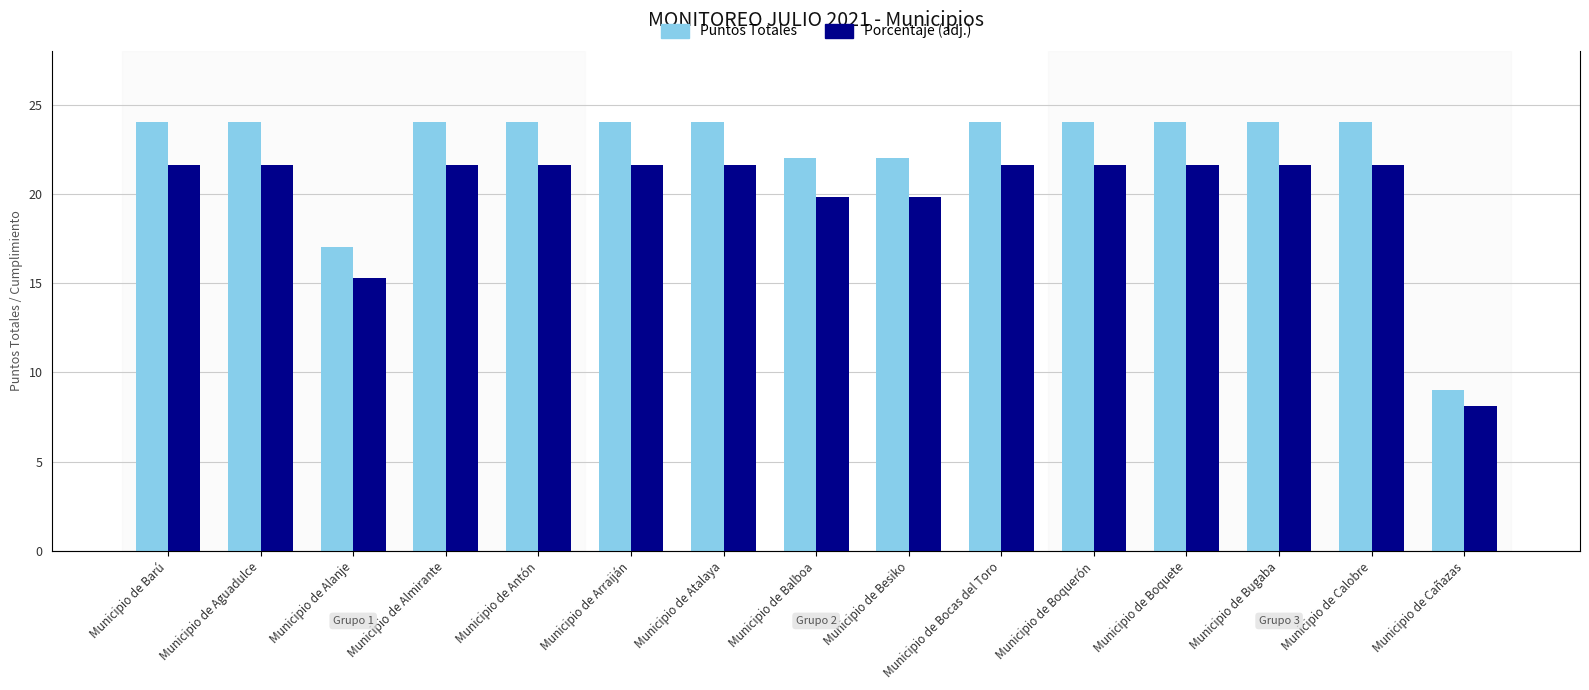

List the series in order of their overall mean, lowest first.

Porcentaje (adj.), Puntos Totales